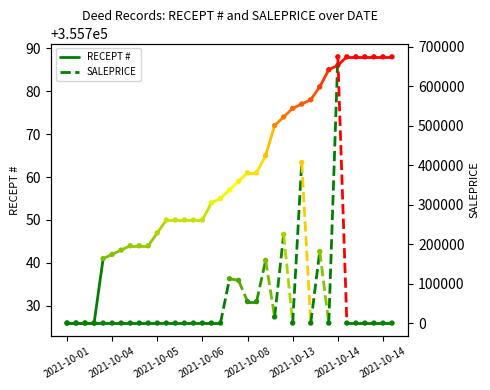

Which series has the largest total across all categories?

RECEPT #